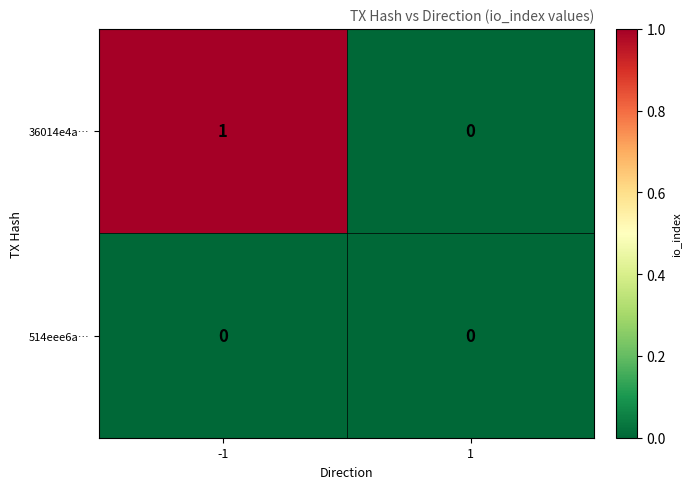

Rank the series by their maximum value, from lowest to highest.

514eee6a…, 36014e4a…